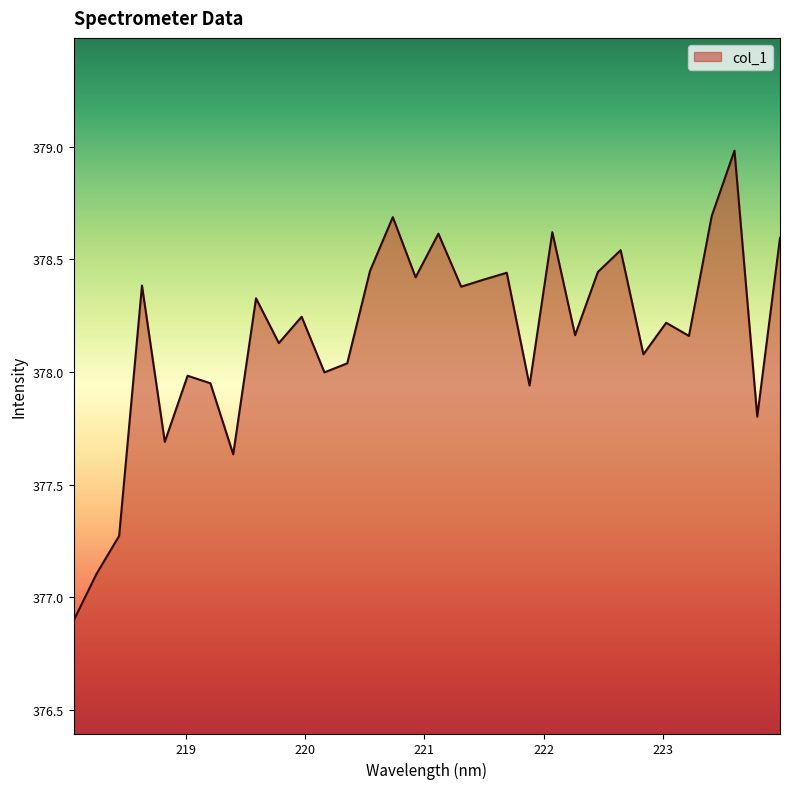

What is the greatest value displayed?

379.0